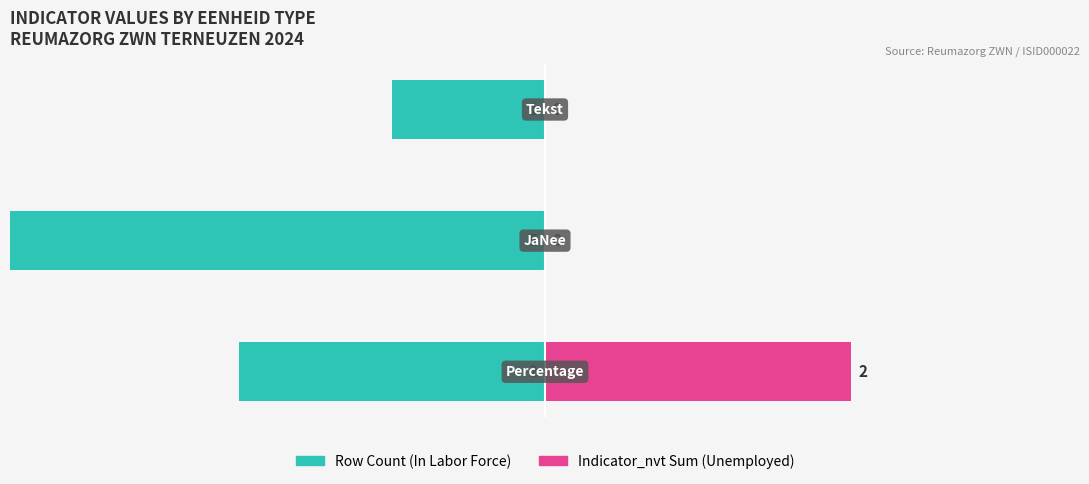

What is the maximum value for Indicator_nvt Sum (Unemployed)?

2